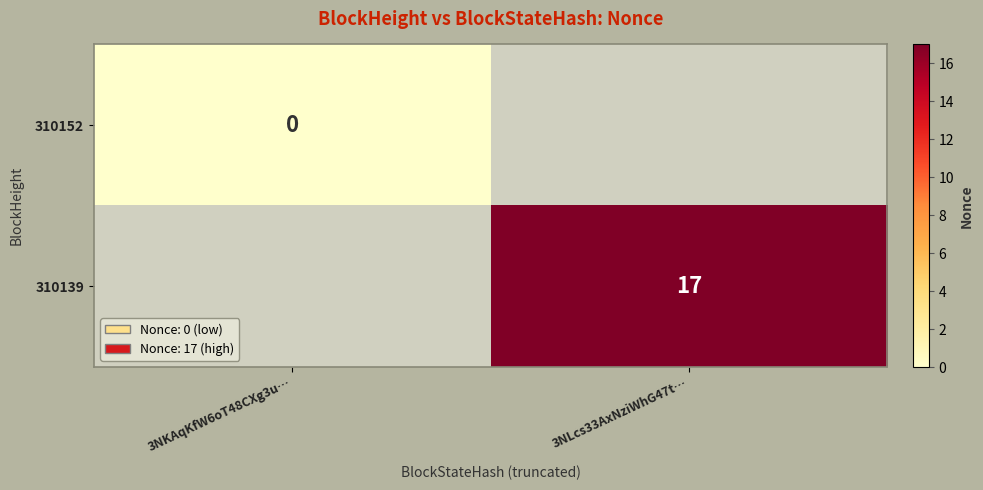

Is it true that 310139 equals 17 at 3NLcs33AxNziWhG47t…?

True